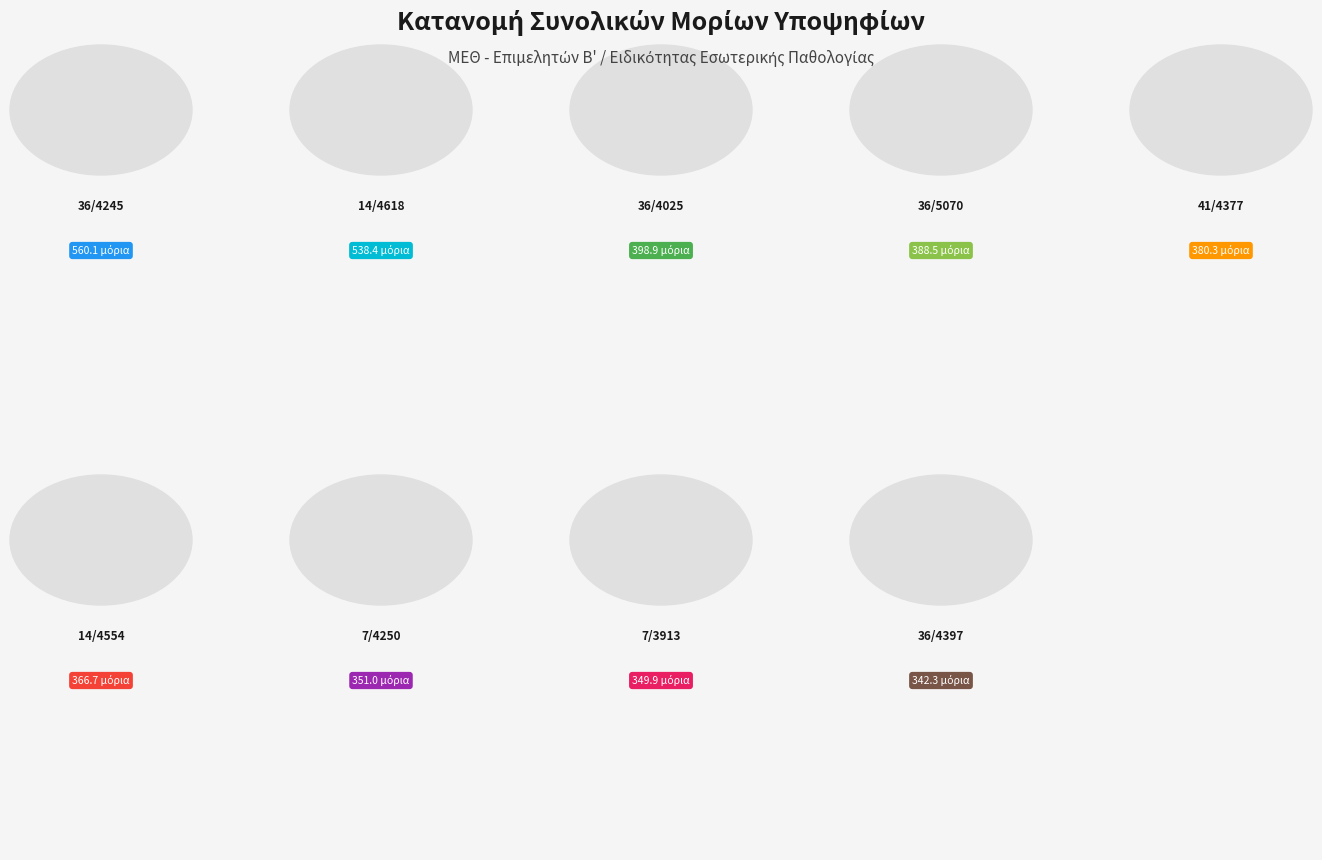

How many segments does this pie chart have?

9